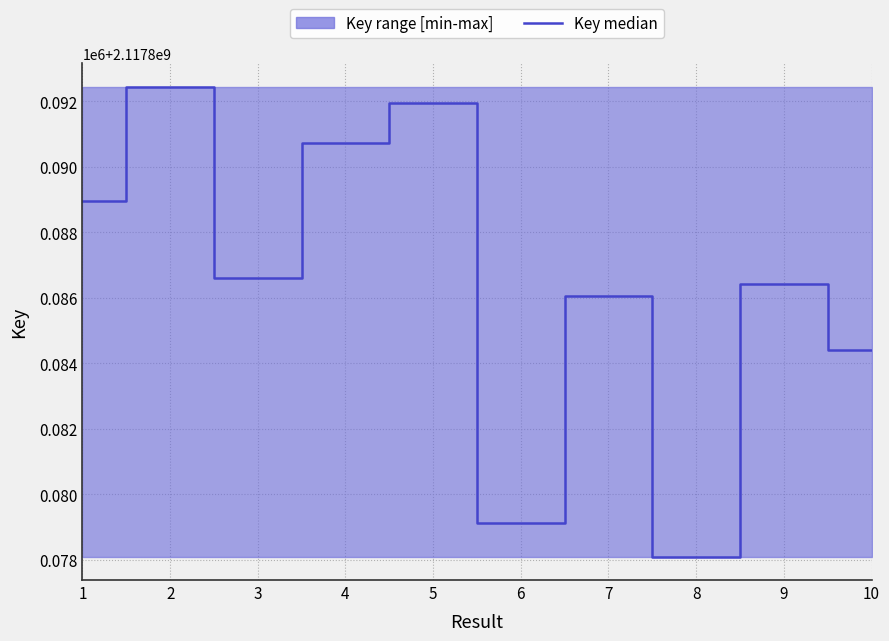

What is the approximate value at 10, to the nearest 10?

2117884410